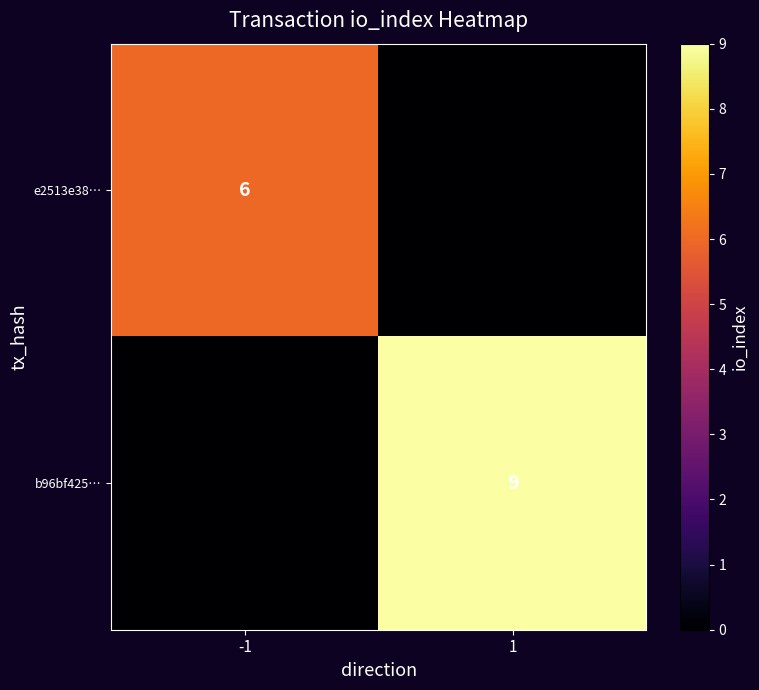

Is the value of e2513e38… at -1 greater than the value of b96bf425… at 1?

No